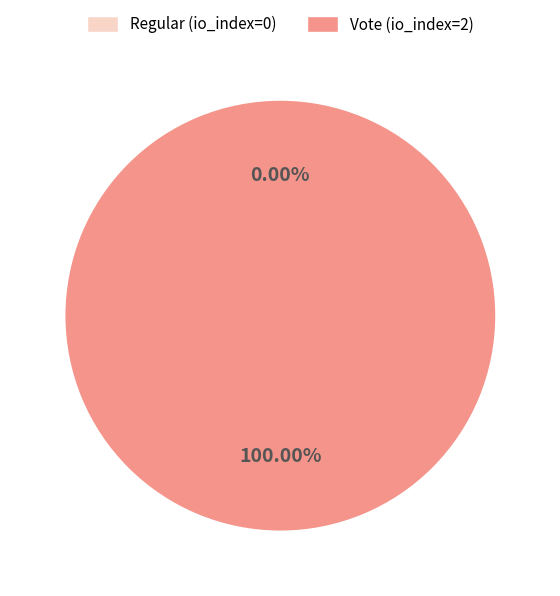

To the nearest percent, what is the average slice percentage?

50%